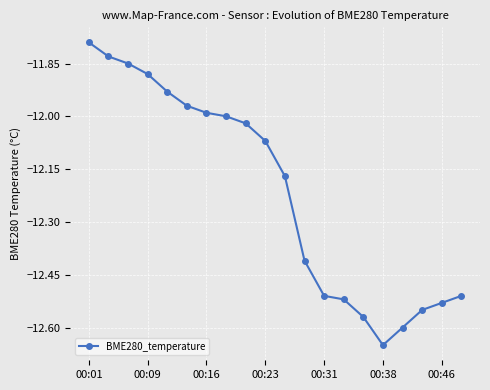

What is the sum of all values?

-244.3